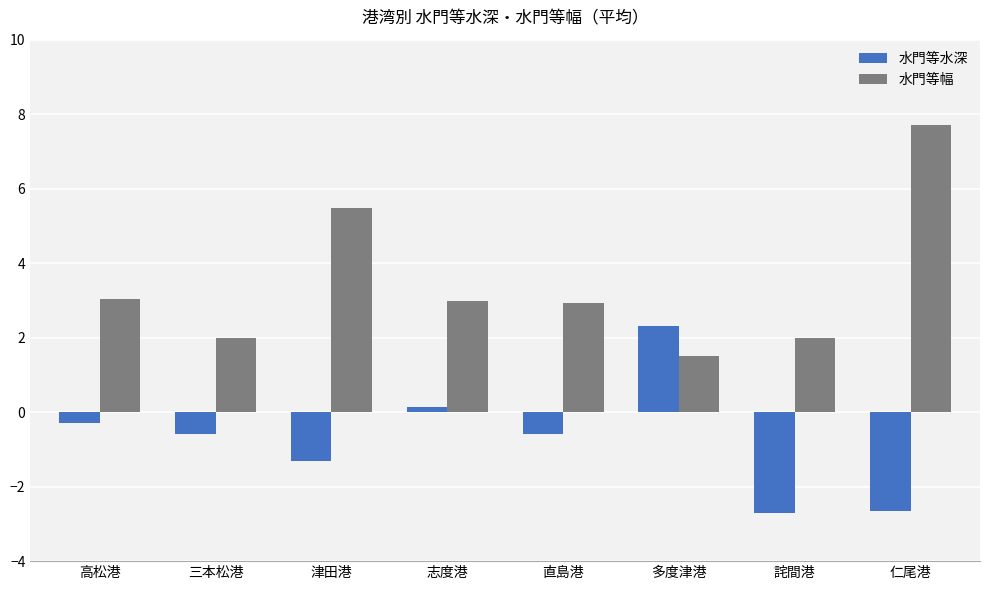

Which series has the widest spread of values?

水門等幅